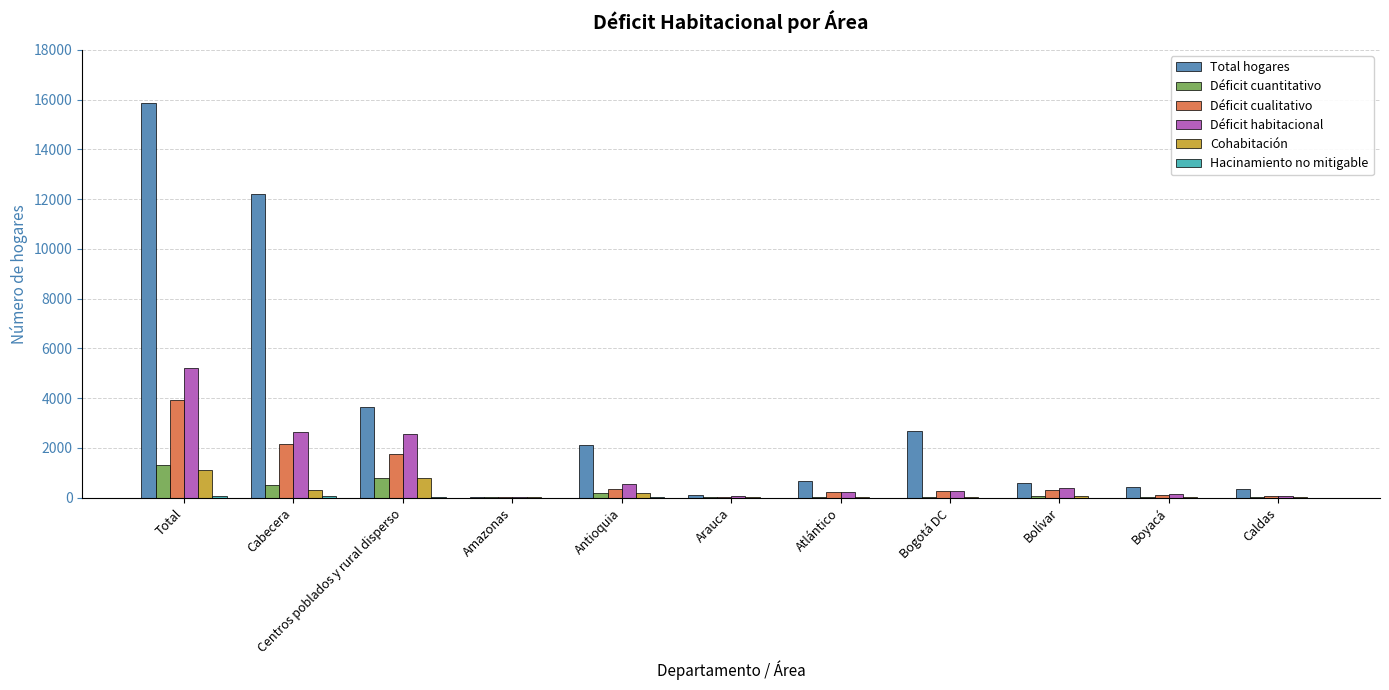

Are the bars horizontal?

No